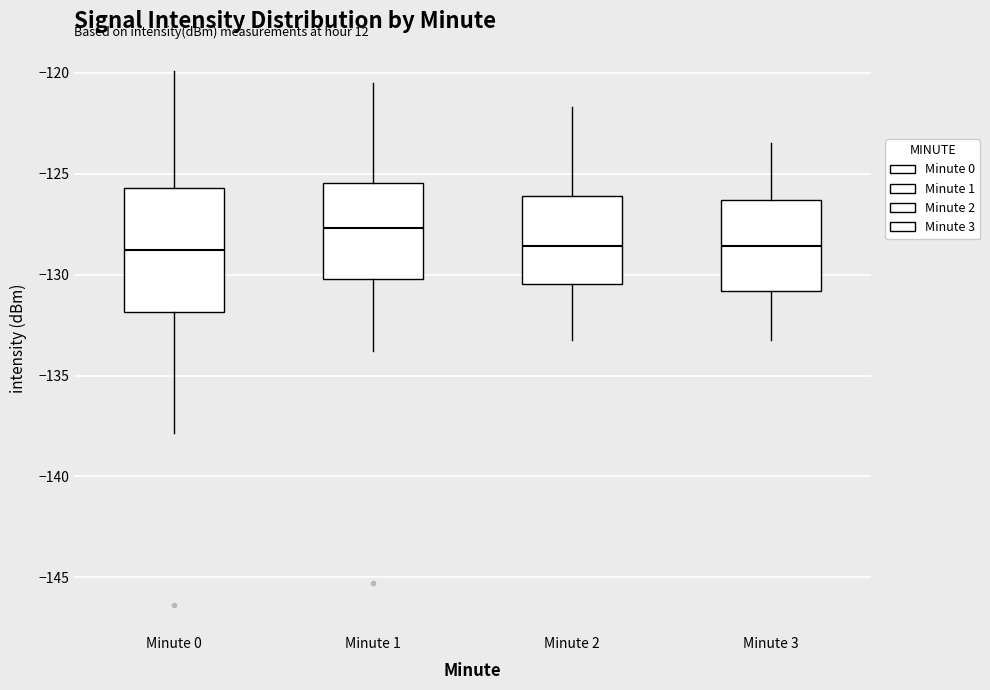

Reading left to right, read every box against the y-axis: the position of its median line, the range the box covers, and the ends of its whiskers. The values are not printed on the chart, so give them approximately, as read against the axis.

Minute 0: median -129.0, box -132.0 to -125.5, whiskers -138.0 to -120.0
Minute 1: median -127.5, box -130.0 to -125.5, whiskers -134.0 to -120.5
Minute 2: median -128.5, box -130.5 to -126.0, whiskers -133.0 to -121.5
Minute 3: median -128.5, box -131.0 to -126.5, whiskers -133.0 to -123.5